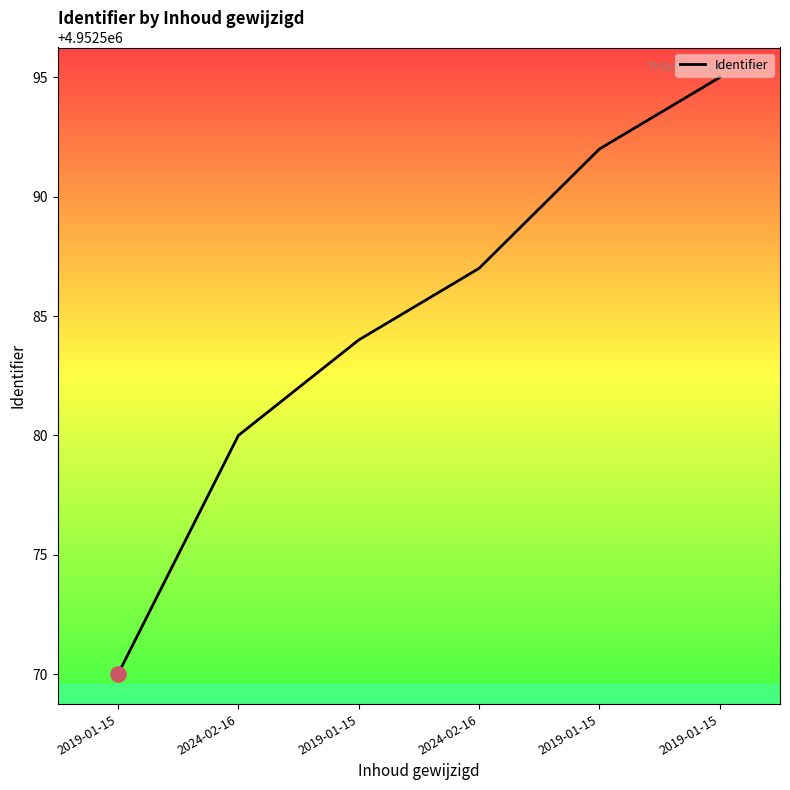

What is the ratio of the value at 2024-02-16 to the value at 2019-01-15?

1.0